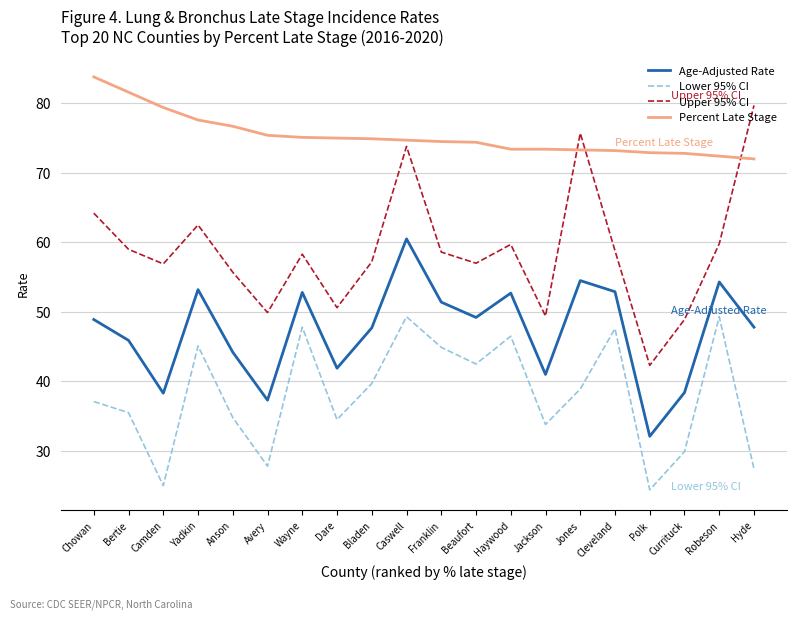

What is the minimum value for Age-Adjusted Rate?

32.1